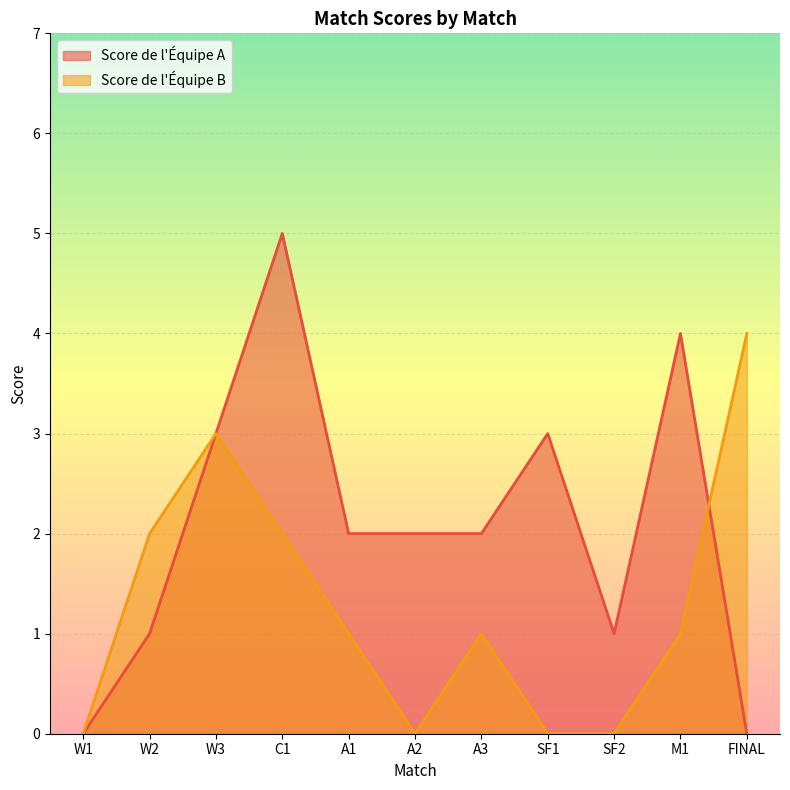

What is the label of the 9th point from the left?

SF2